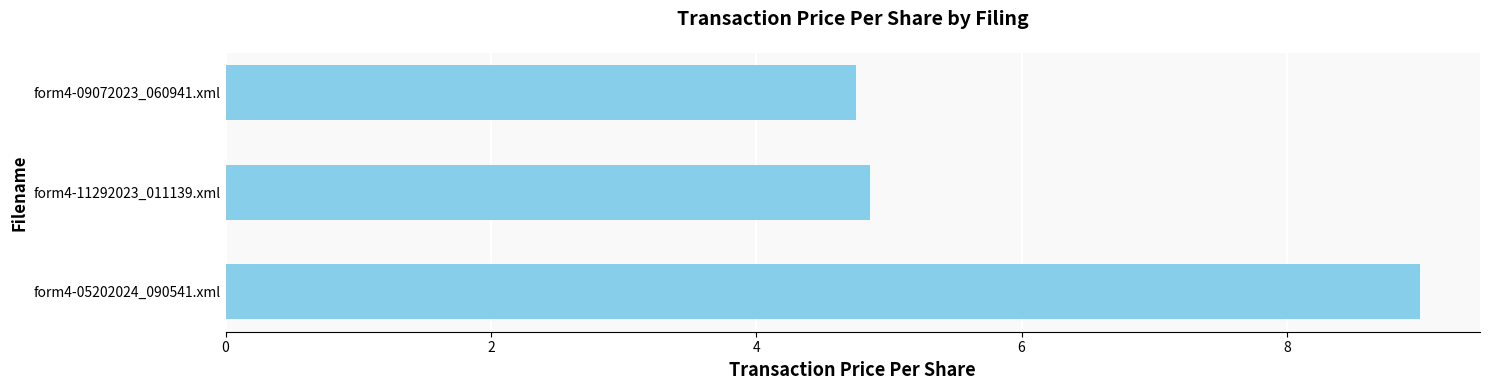

What is the average value?

6.2